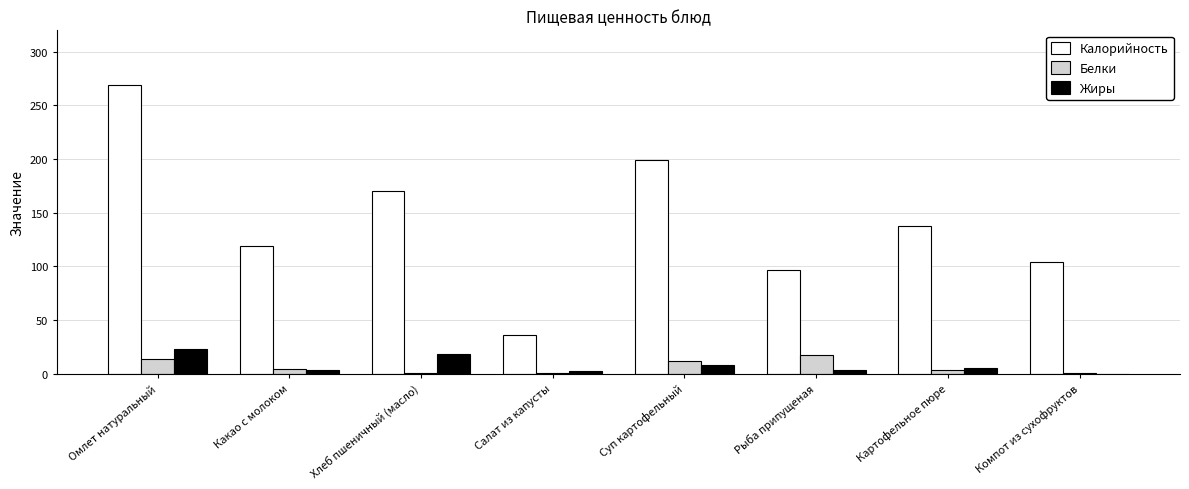

Is the value of Калорийность at Омлет натуральный greater than the value of Белки at Суп картофельный?

Yes